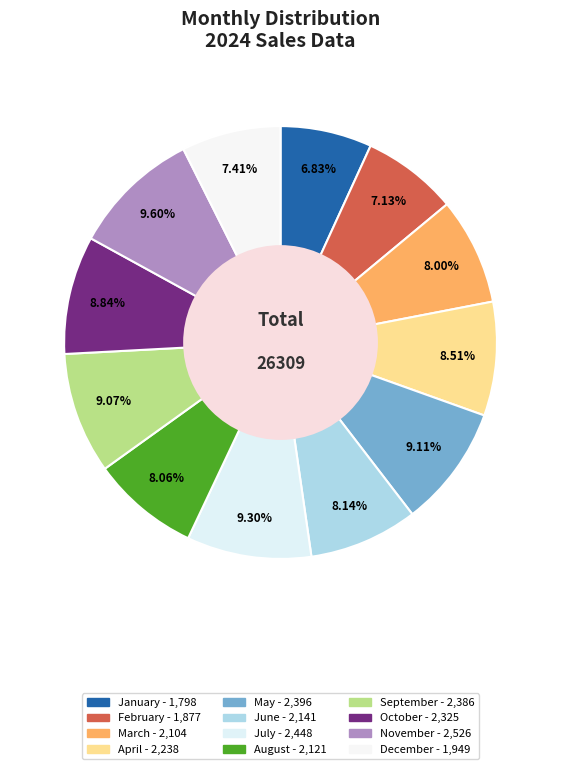

What is the largest slice in the pie chart?

November